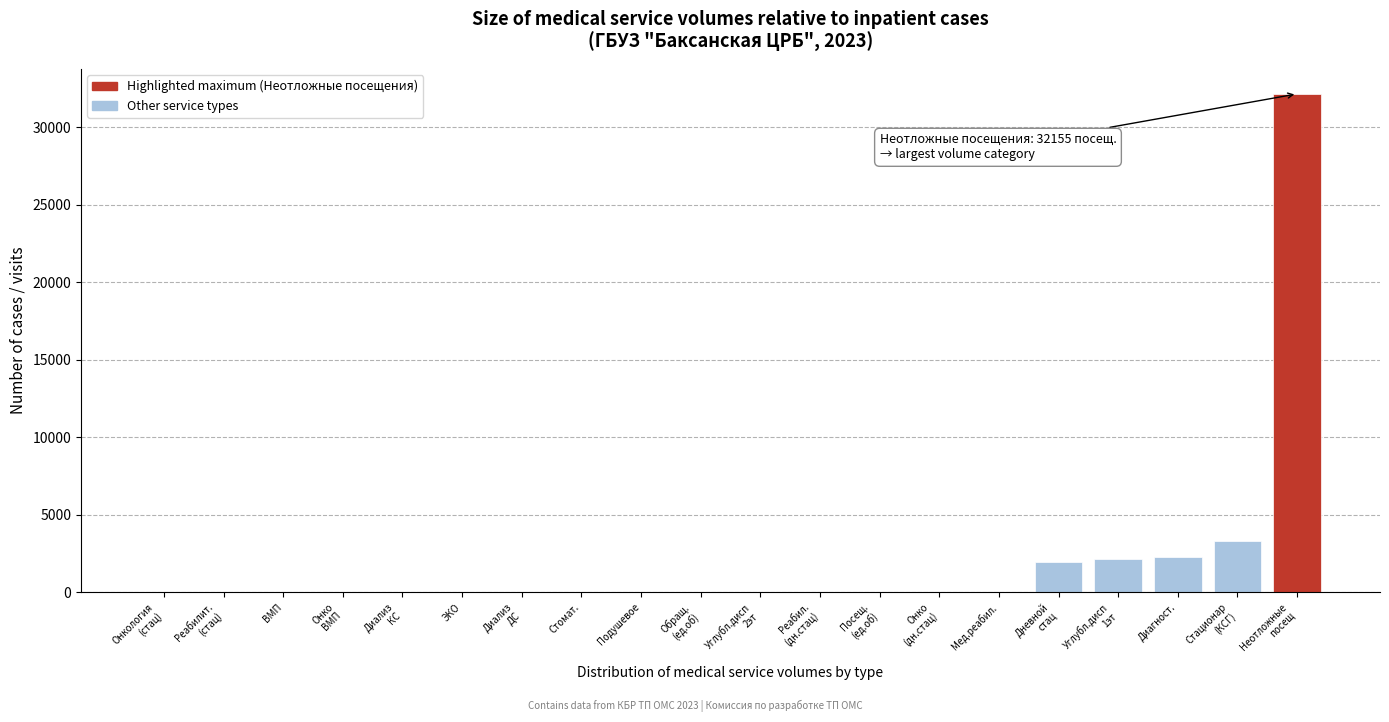

What is the greatest value displayed?

32155